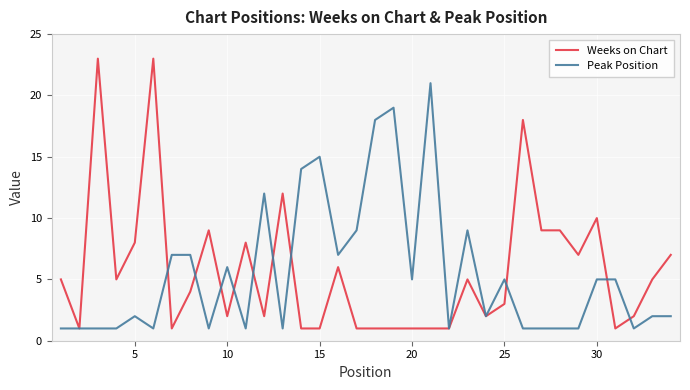

List the series in order of their peak value, highest first.

Weeks on Chart, Peak Position